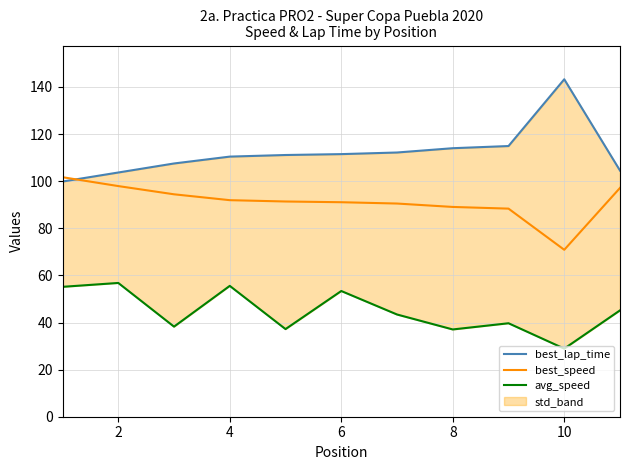

How many data points in best_speed are above 91?

7